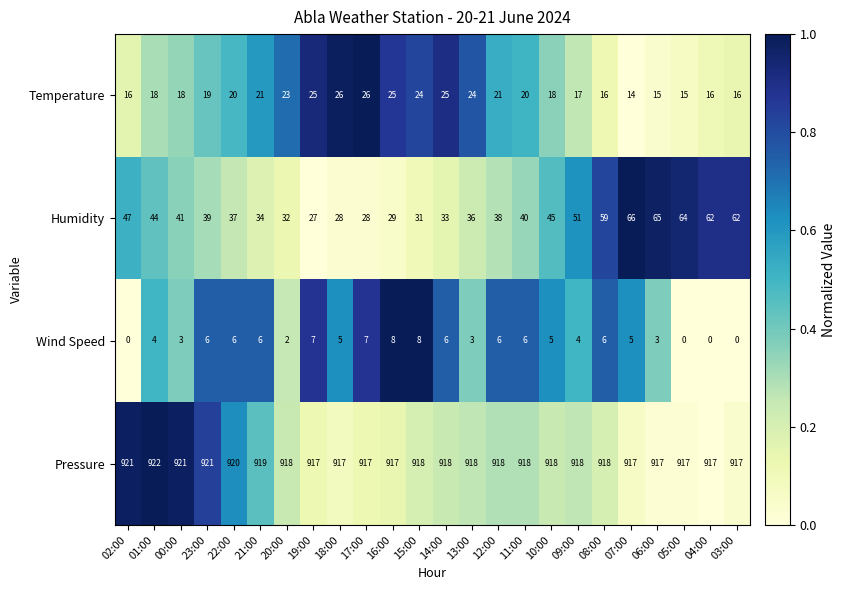

Which series has the largest range (max minus min)?

Humidity